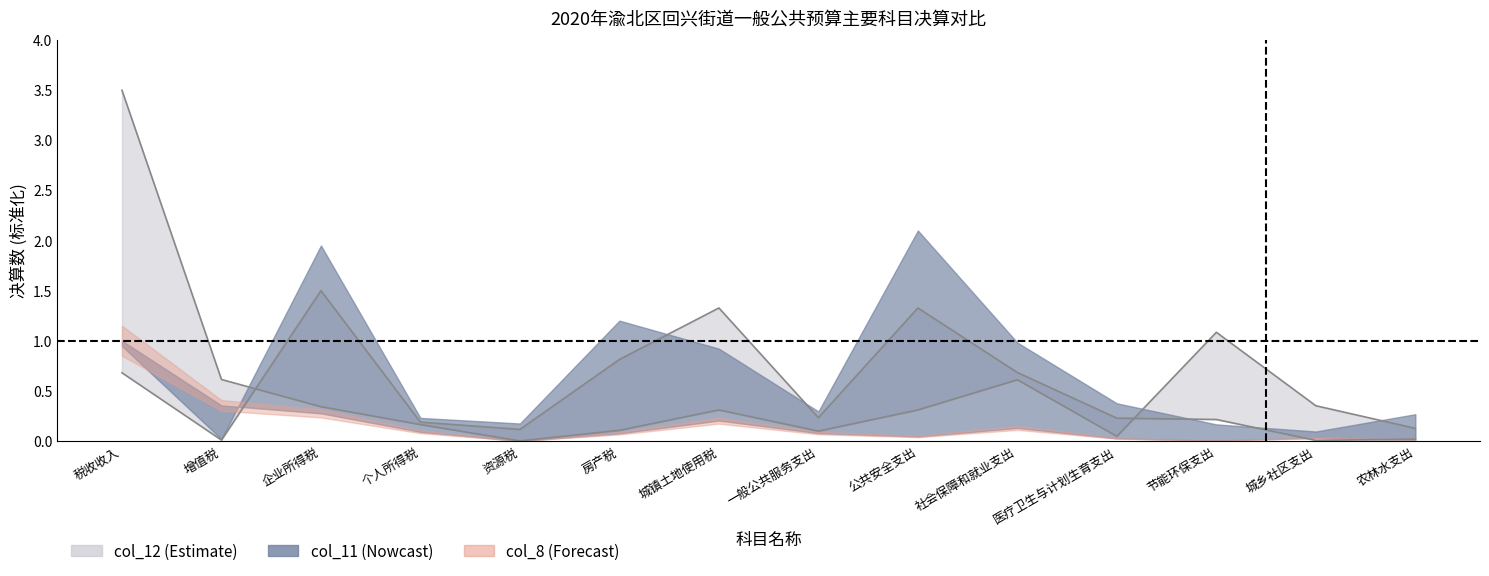

What is the value of the col_12 point at the 12th from the left?

1.1